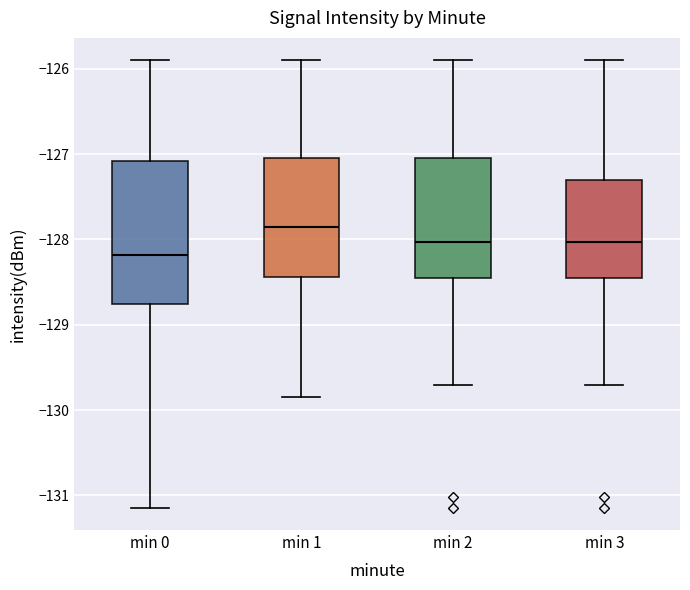

Where is the lower edge of the box for min 2 on the y-axis? The values are not printed on the chart, so give them approximately, as read against the axis.

-128.5